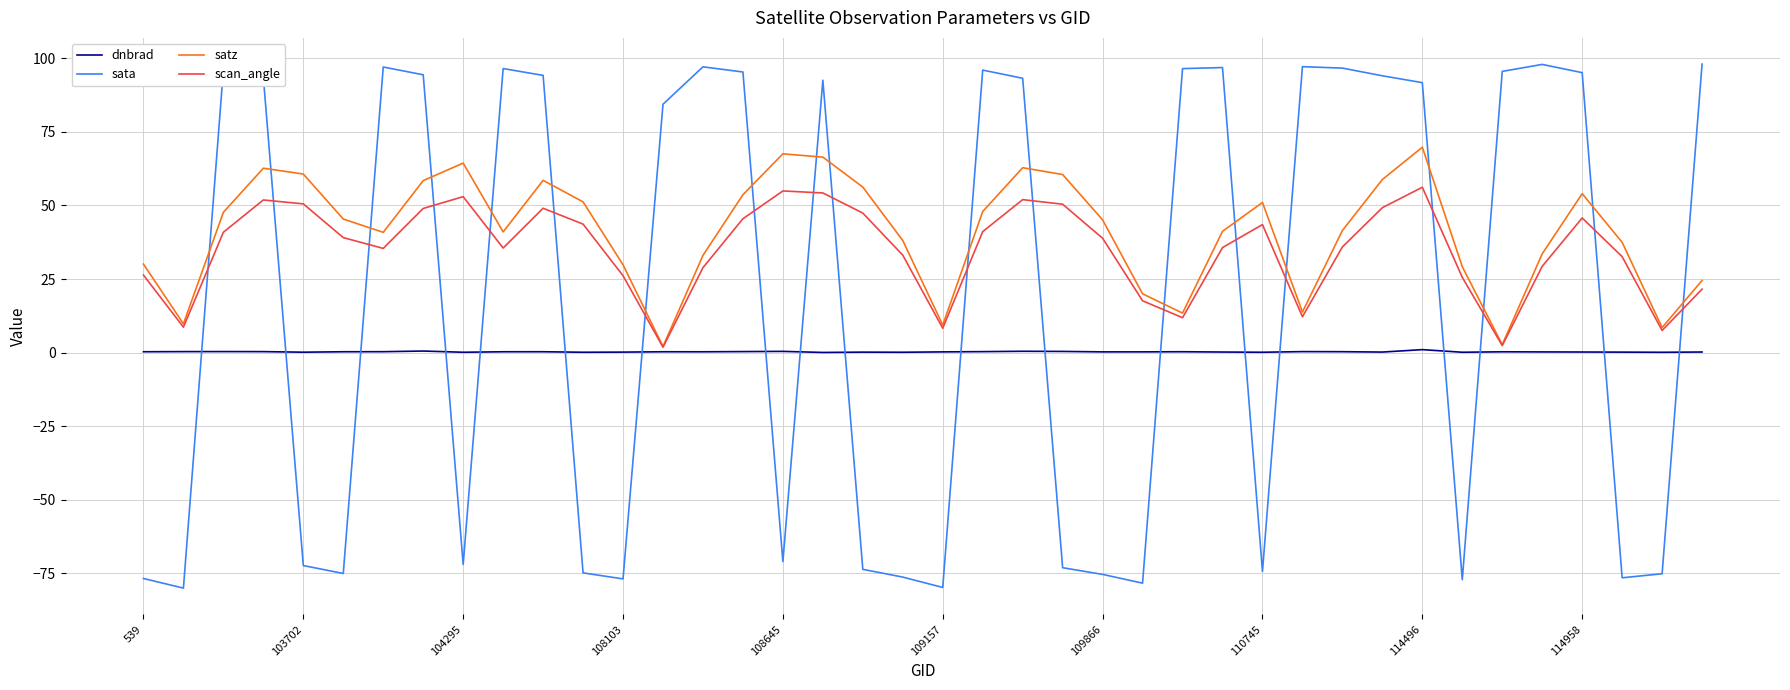

Which series has the widest spread of values?

sata